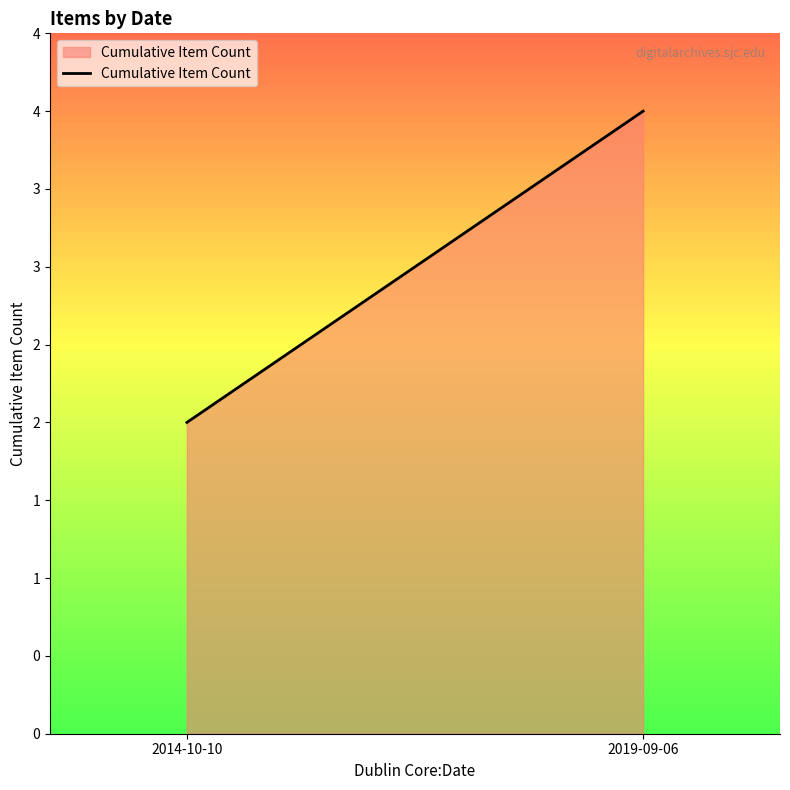

What is the sum of all values?

6